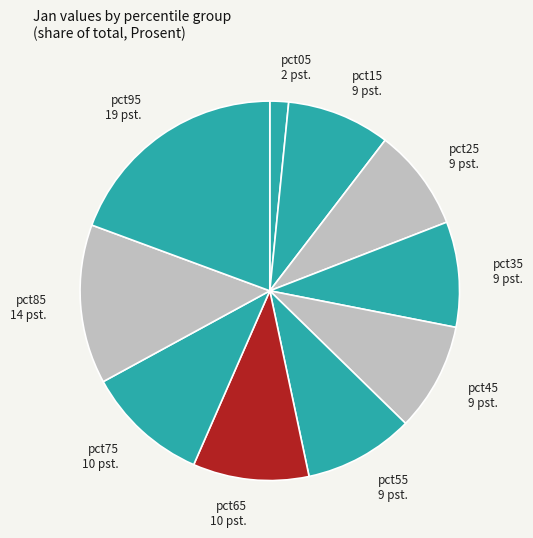

The pct55 slice represents 1% of the pie. True or false?

False